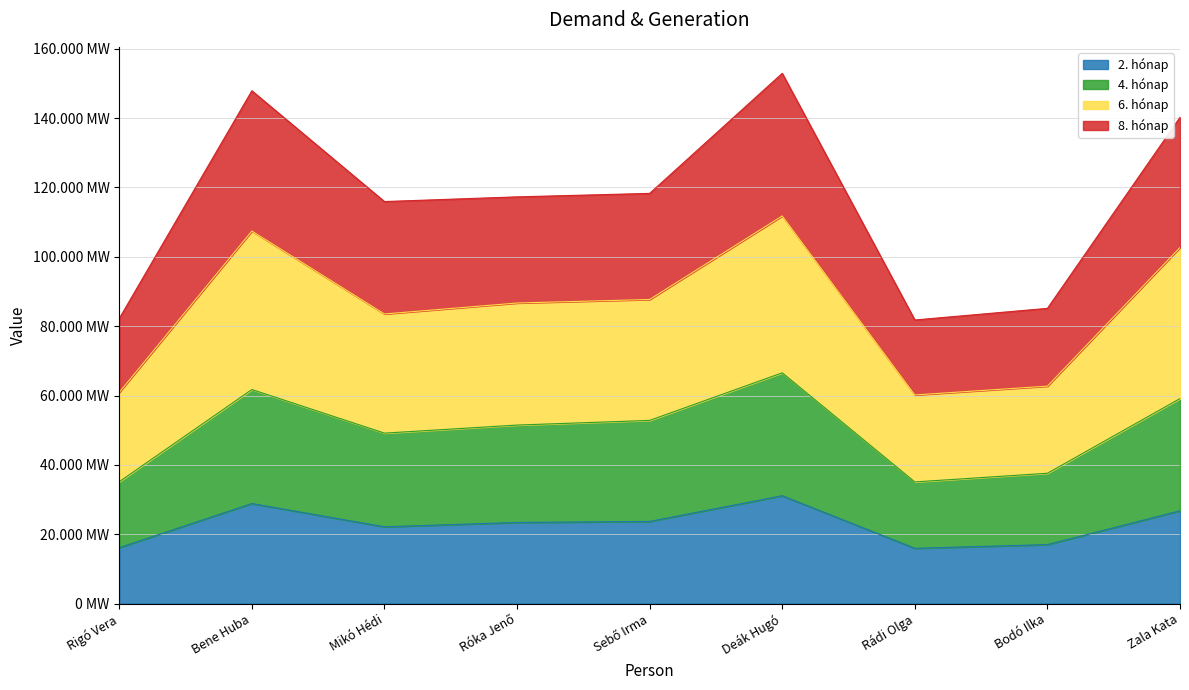

What is the value of the 2. hónap point at the 4th from the left?

23403